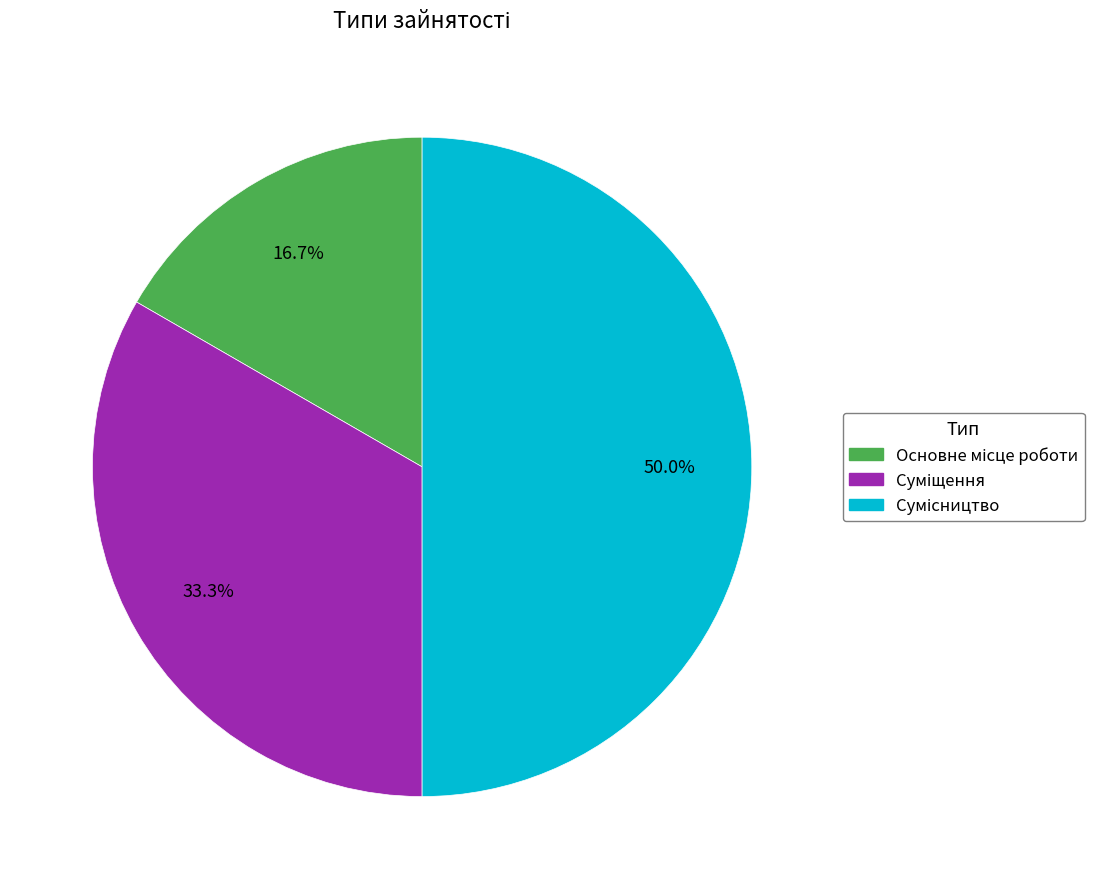

Is it true that Суміщення is 33% of the pie?

True